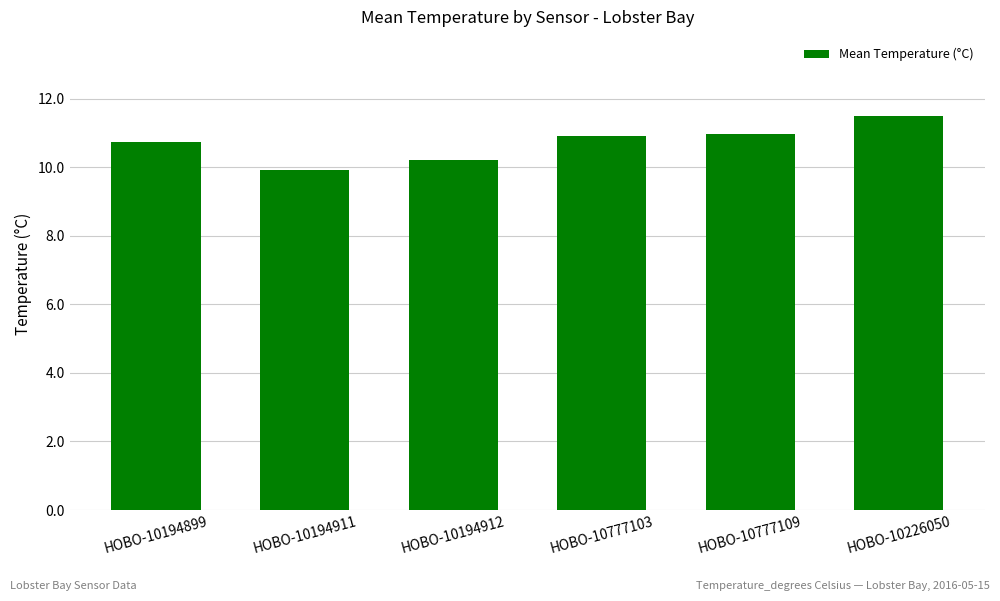

How many bars are there in total?

6